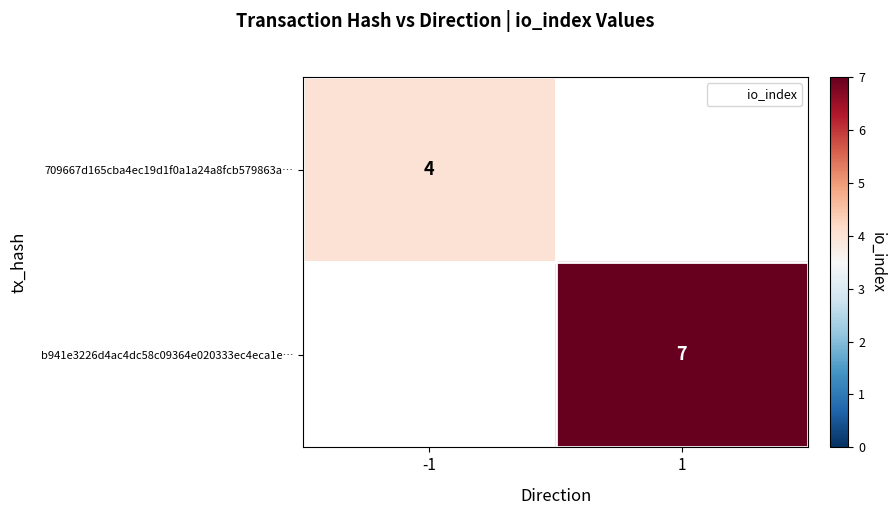

Where is 709667d165cba4ec19d1f0a1a24a8fcb579863a… nearest to the value 4?

-1